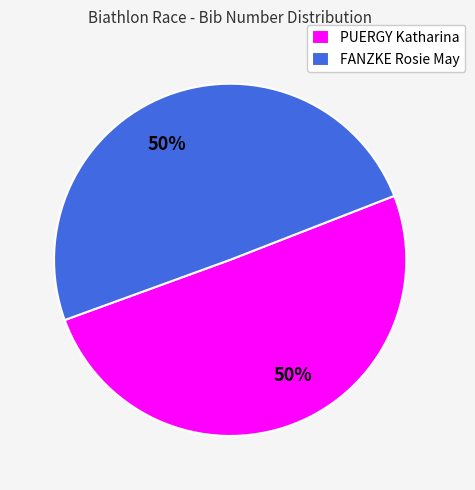

To the nearest percent, what portion does FANZKE Rosie May represent?

50%